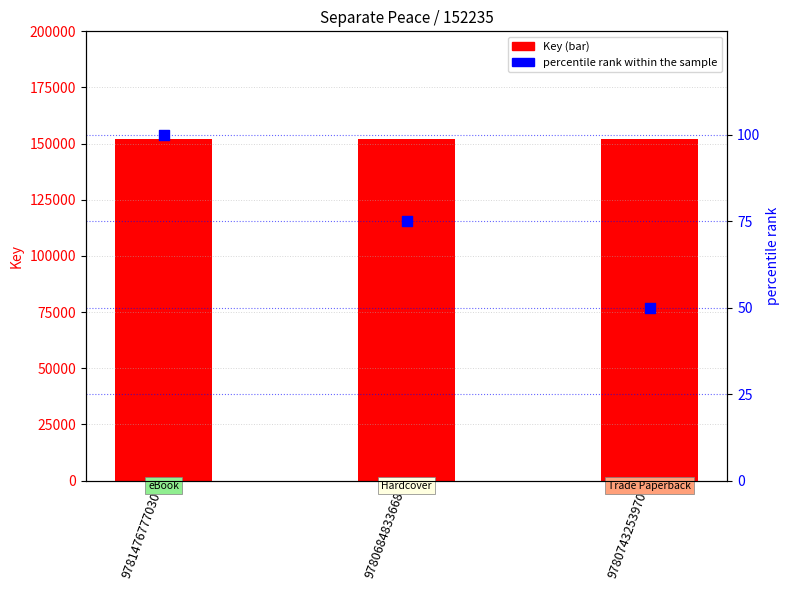

Which series has the largest total across all categories?

Key